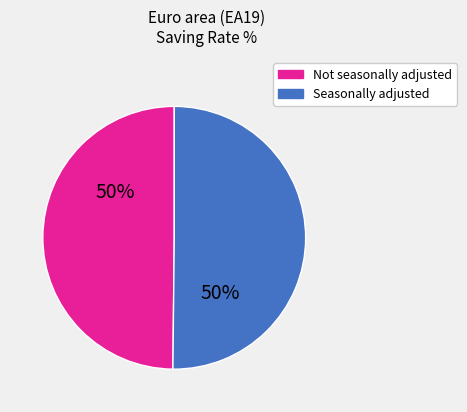

To the nearest percent, what is the average slice percentage?

50%